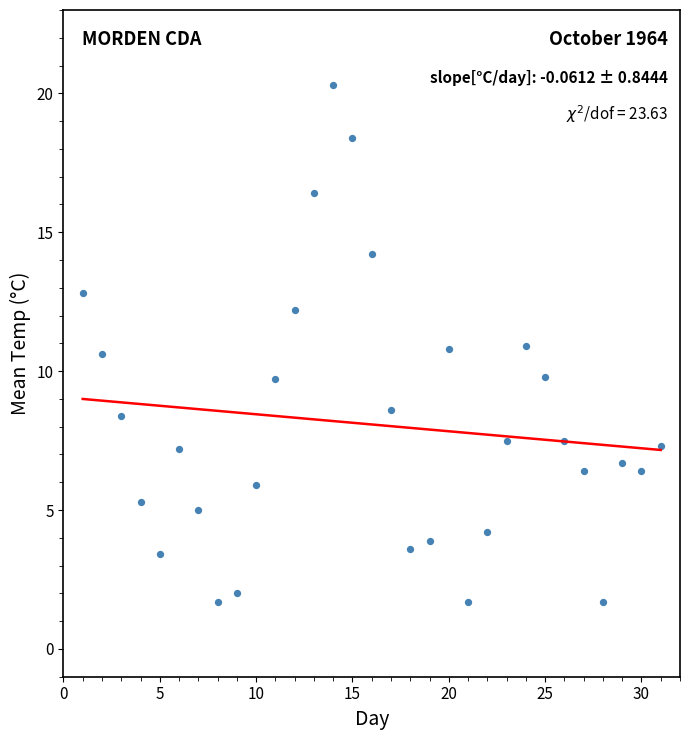

What is the range of X values (max minus min)?

30.0